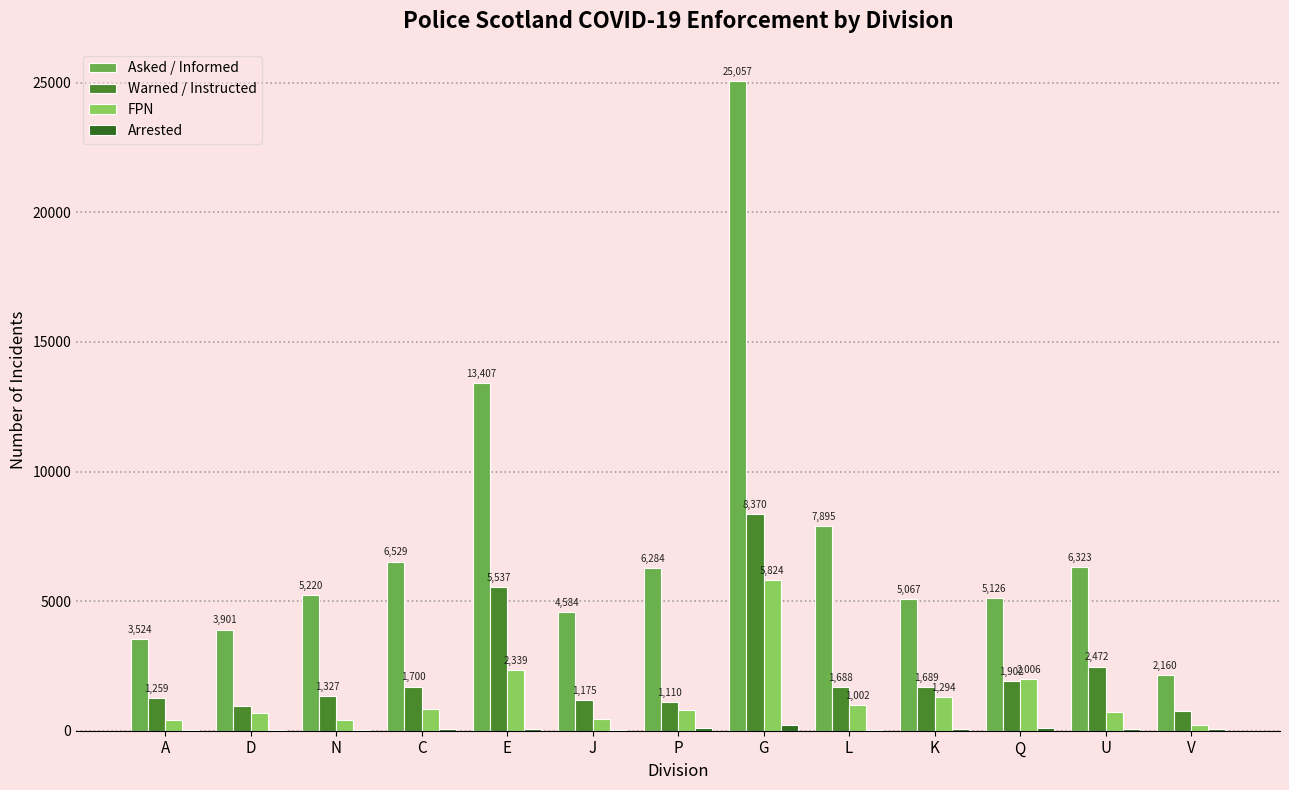

Where is Asked / Informed nearest to the value 13608?

E